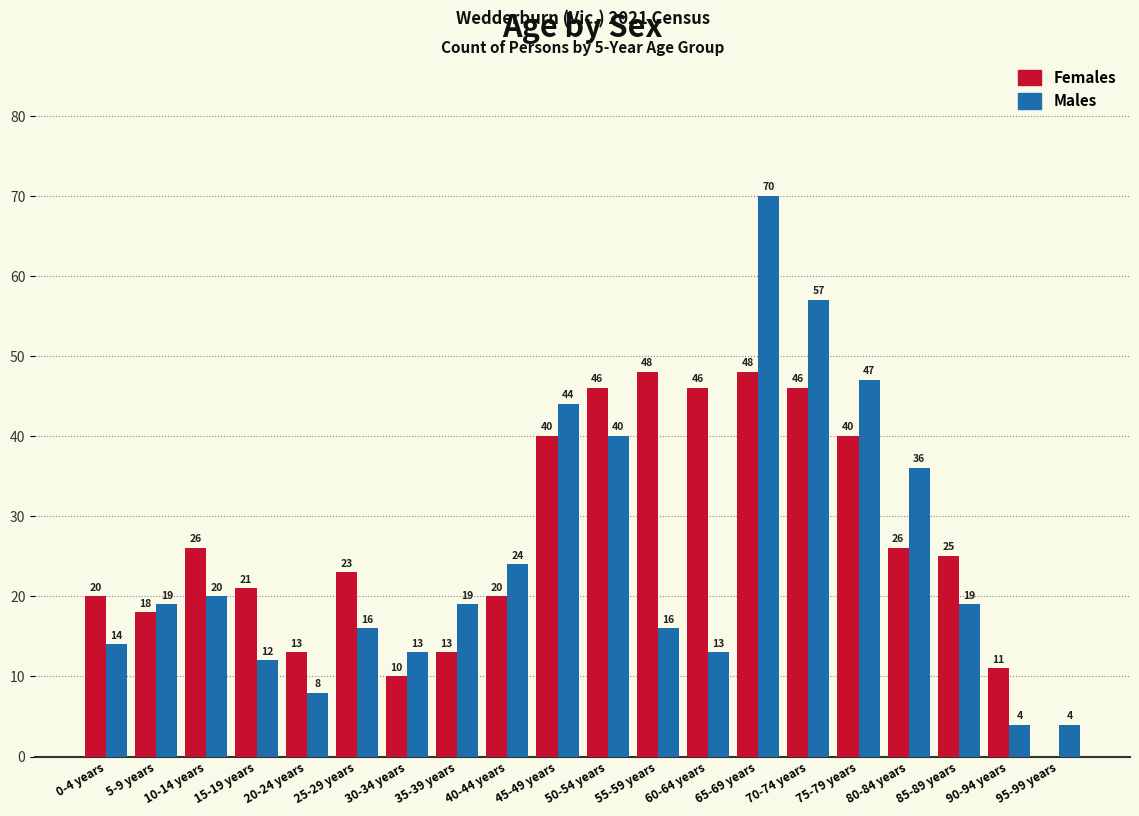

What is the total value across all series at 30-34 years?

23